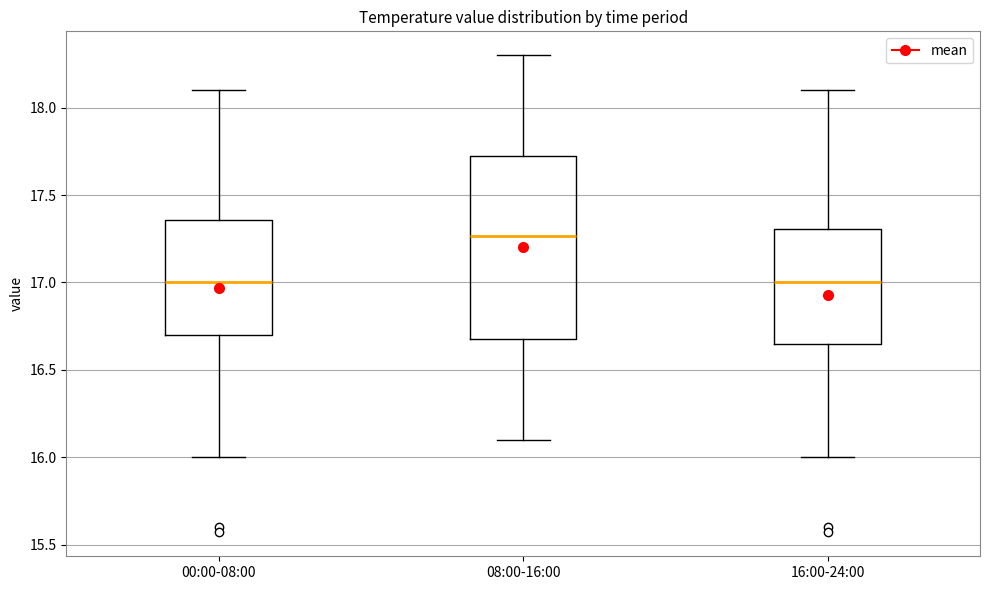

Reading left to right, transcribe this box plot: for each box, give where its median line is, the range the box spans, and where its two whiskers end, as read against the y-axis. The values are not printed on the chart, so give them approximately, as read against the axis.

00:00-08:00: median 17.00, box 16.70 to 17.35, whiskers 16.00 to 18.10
08:00-16:00: median 17.25, box 16.70 to 17.75, whiskers 16.10 to 18.30
16:00-24:00: median 17.00, box 16.65 to 17.30, whiskers 16.00 to 18.10